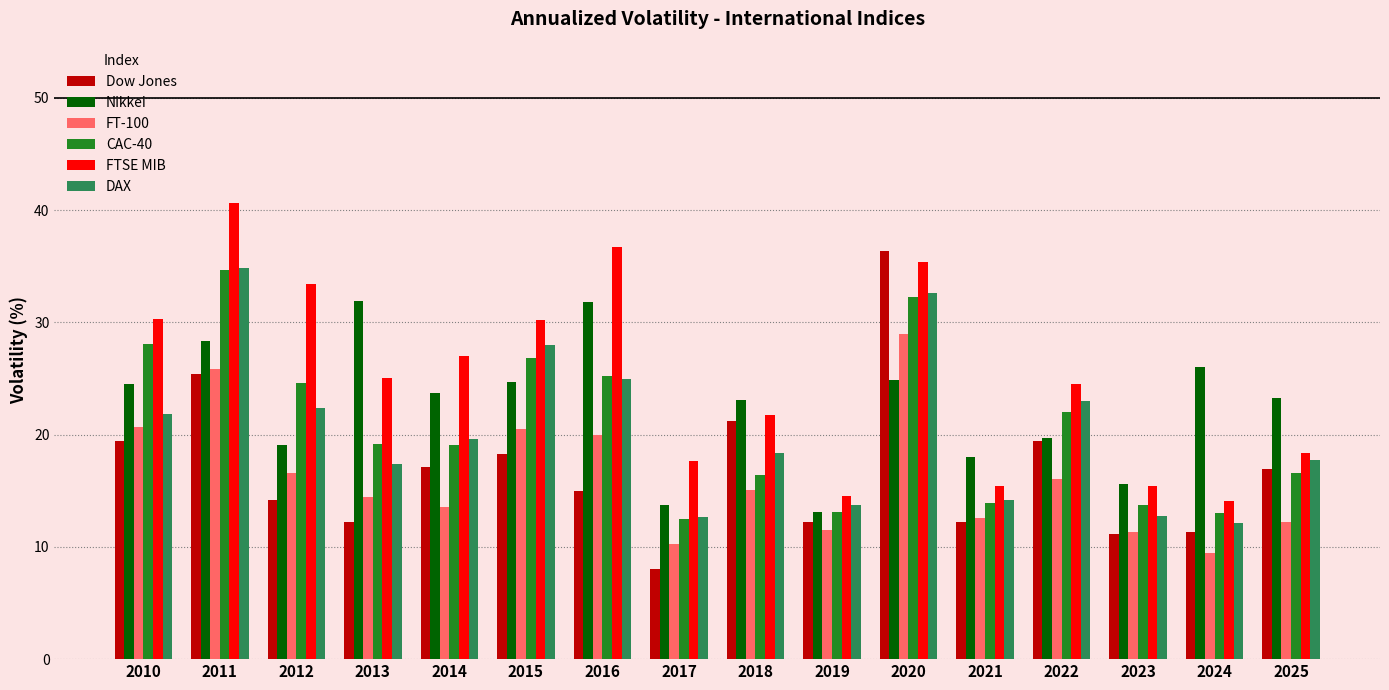

Which category has the lowest value across all series?

2017